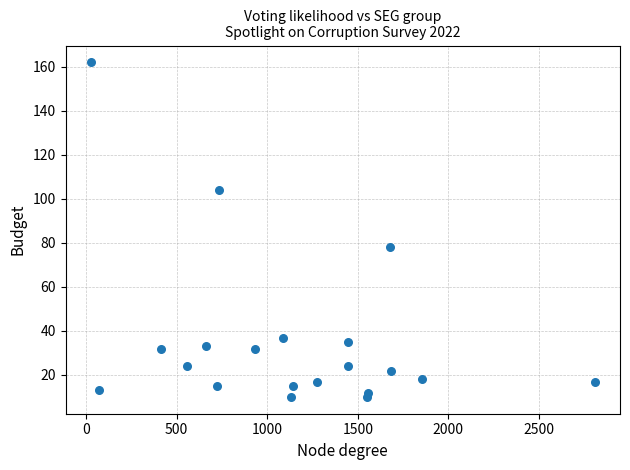

What is the range of Y values (max minus min)?

152